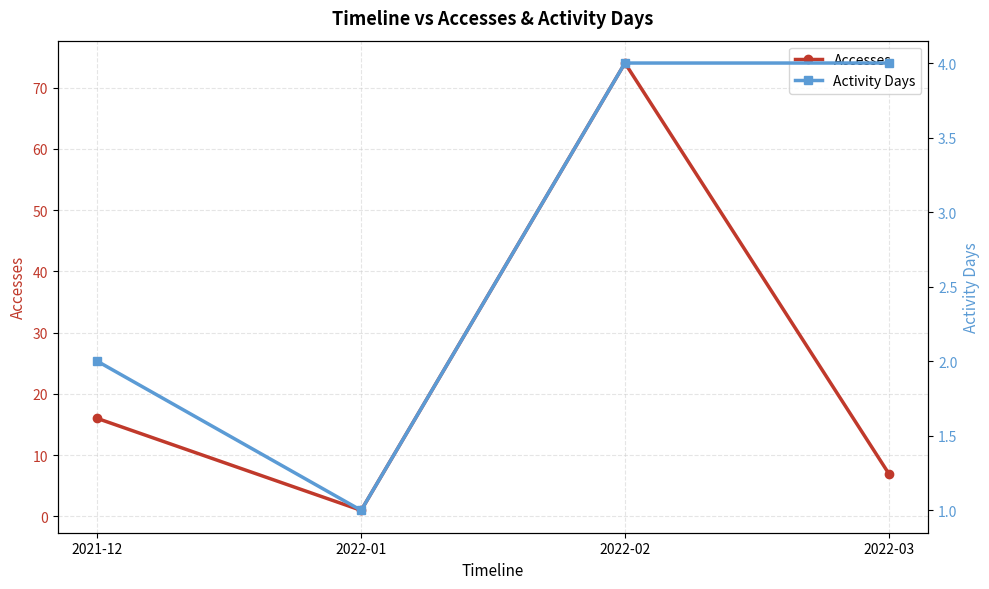

True or false: Accesses and Activity Days intersect in this chart.

False